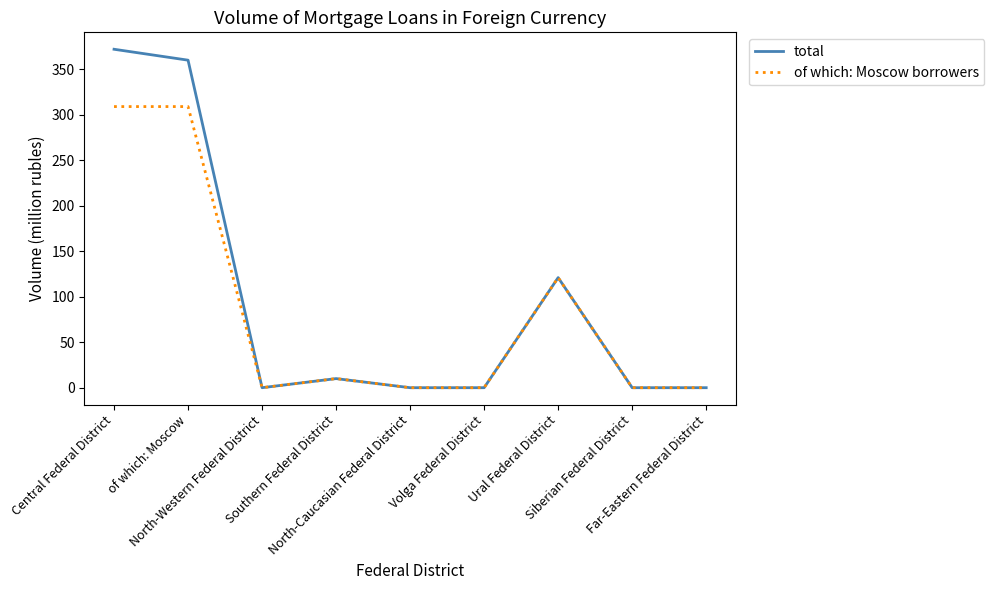

How many interior local peaks does the total series have?

2